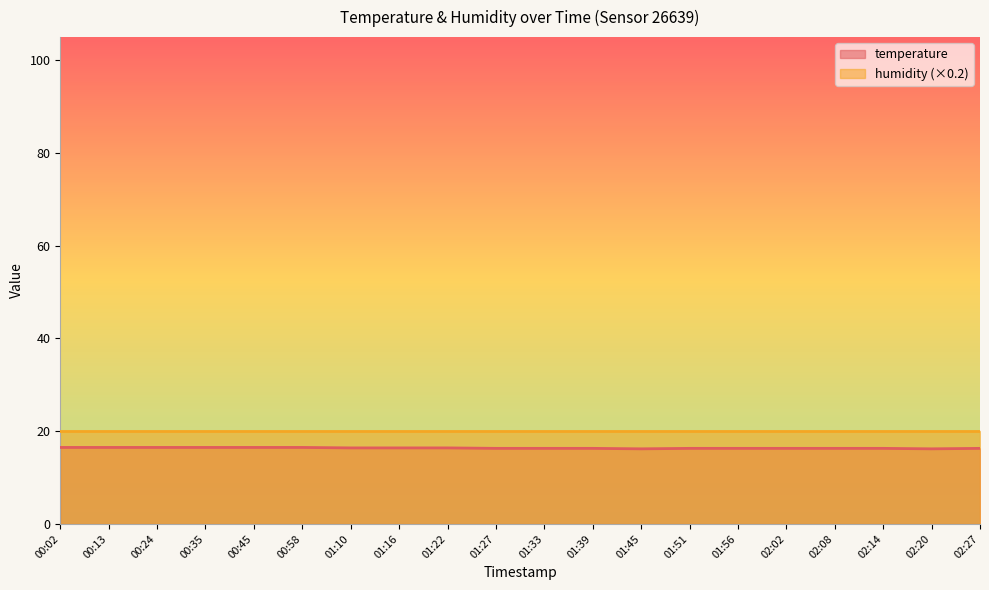

How many points are lower than both their immediate neighbors (excluding endpoints)?

2